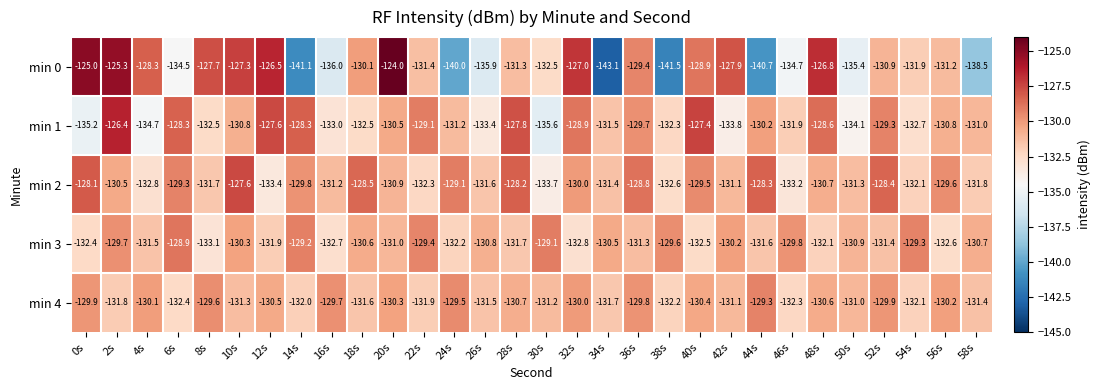

List the labels in order of min 3 value, smallest first.

8s, 32s, 16s, 56s, 40s, 0s, 24s, 48s, 12s, 28s, 44s, 4s, 52s, 36s, 20s, 50s, 26s, 58s, 18s, 34s, 10s, 42s, 46s, 2s, 38s, 22s, 54s, 14s, 30s, 6s